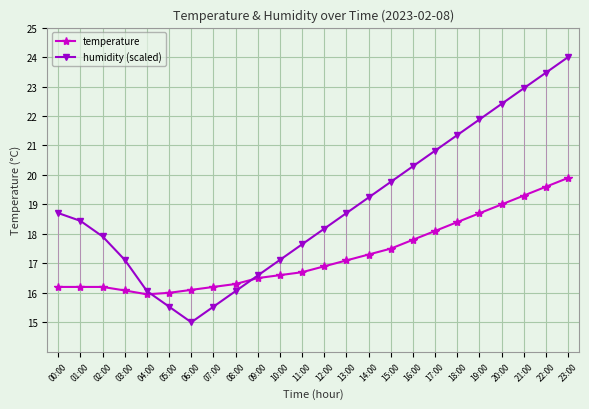

What is the average value of the humidity (scaled) series?

18.9